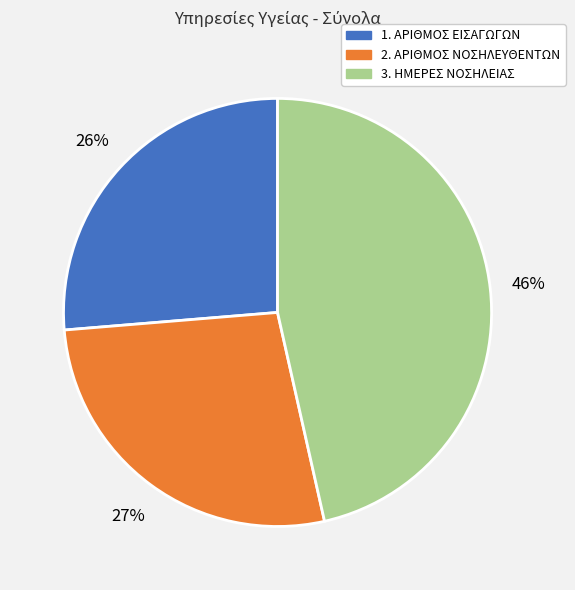

Count the number of slices in the pie.

3